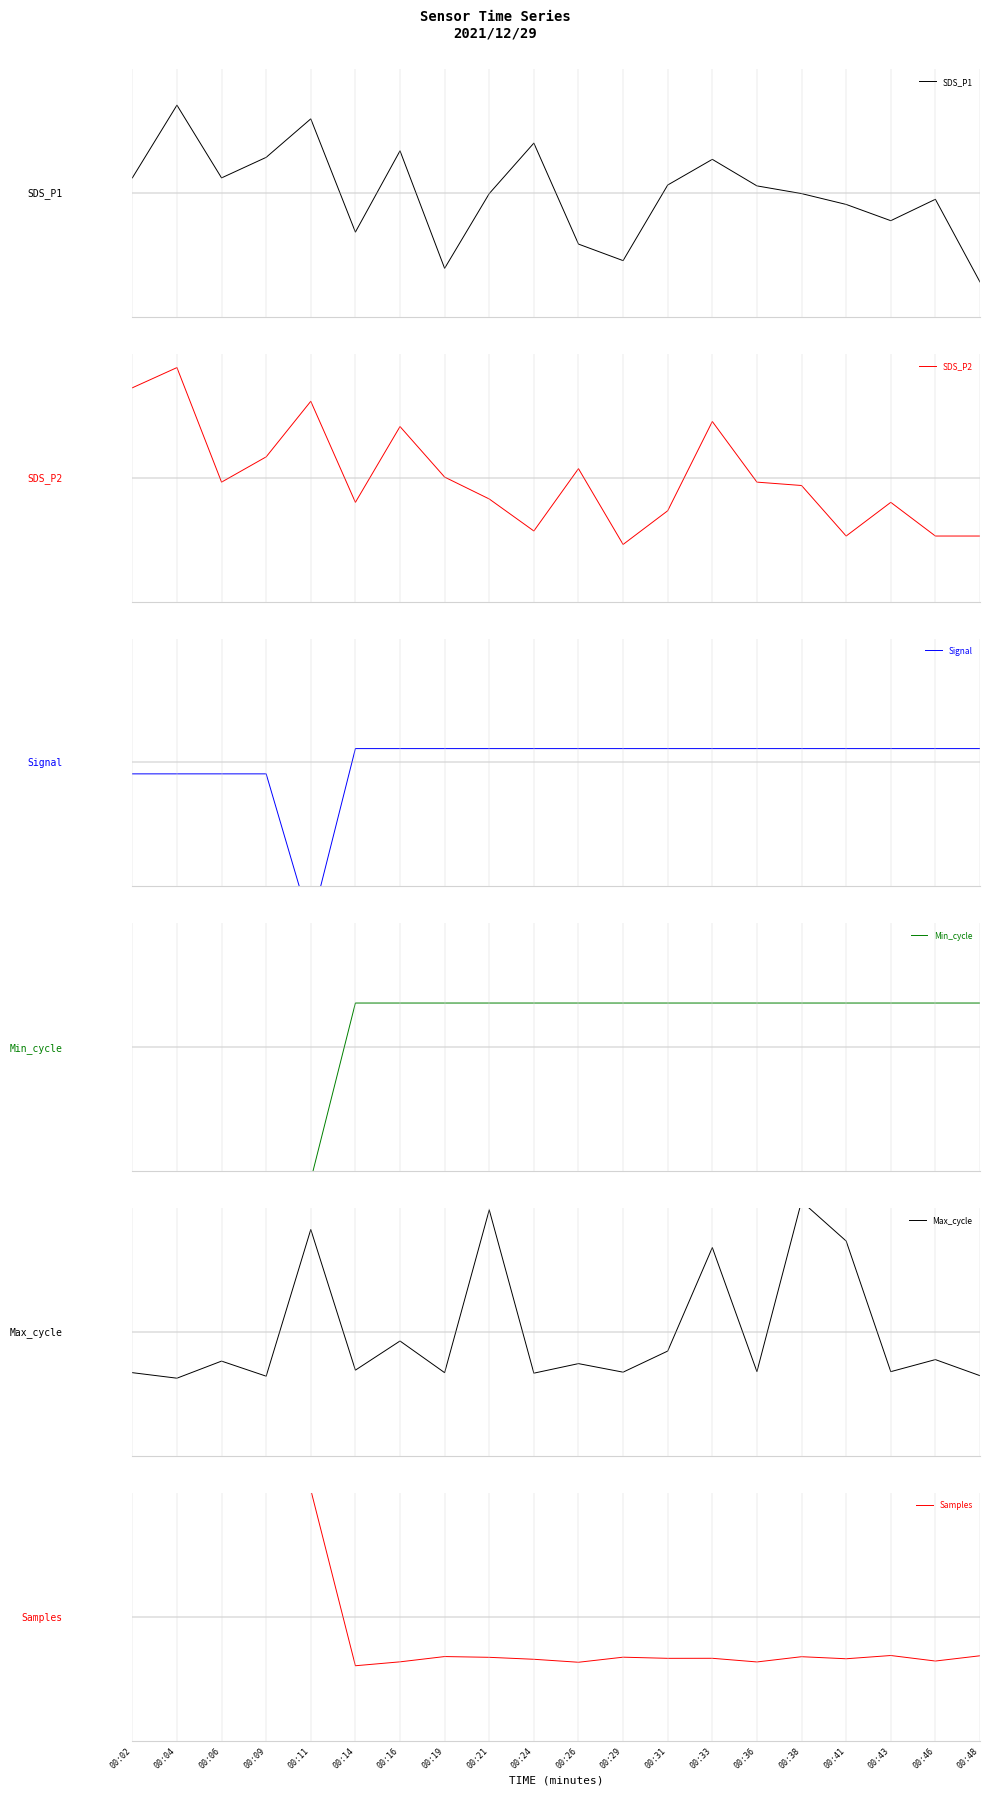

Which category has the highest value across all series?

00:38